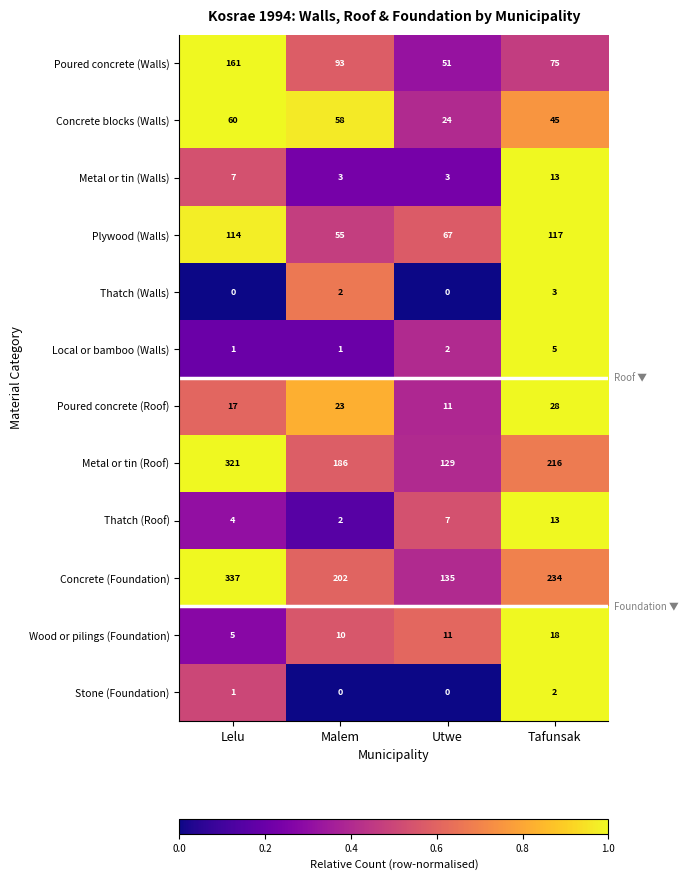

Which series has the largest range (max minus min)?

Concrete (Foundation)